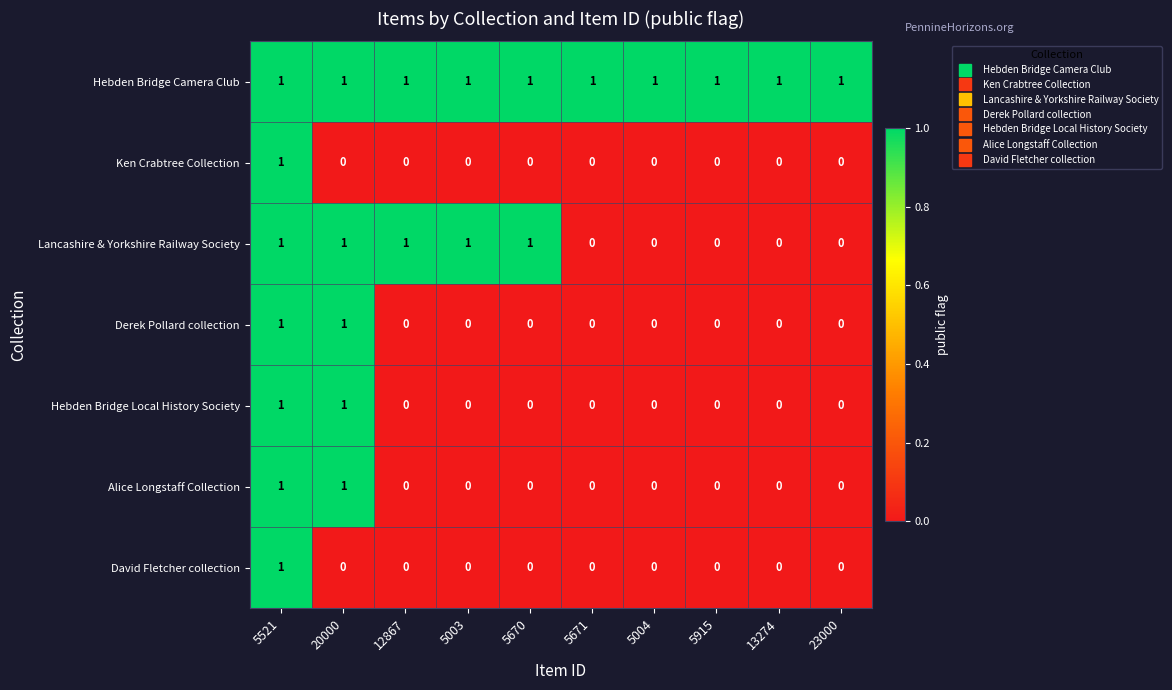

True or false: Hebden Bridge Local History Society has a value of 0 at 13274.

True